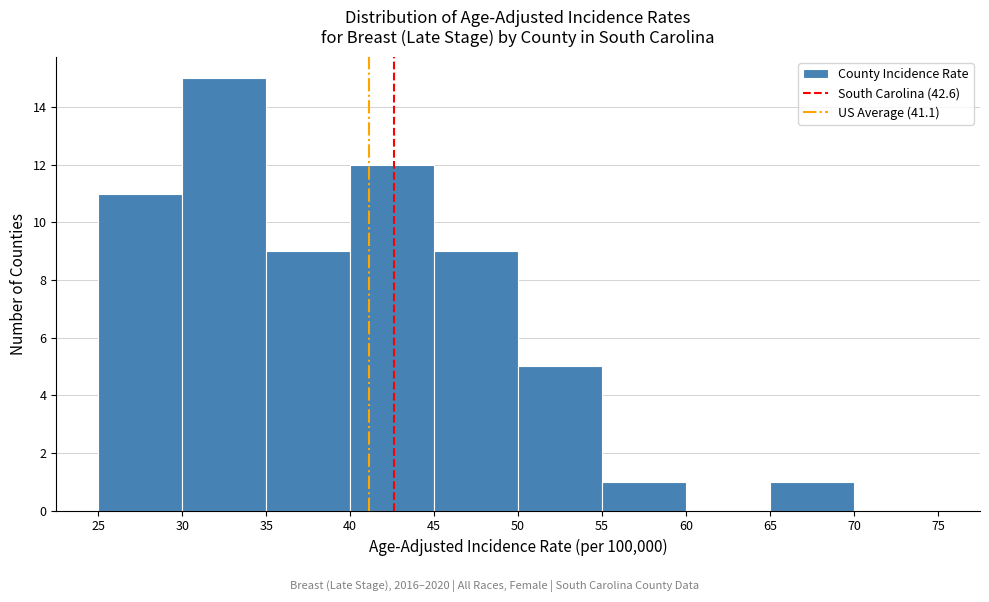

Over which range of the x-axis is the bar tallest?

30 to 35